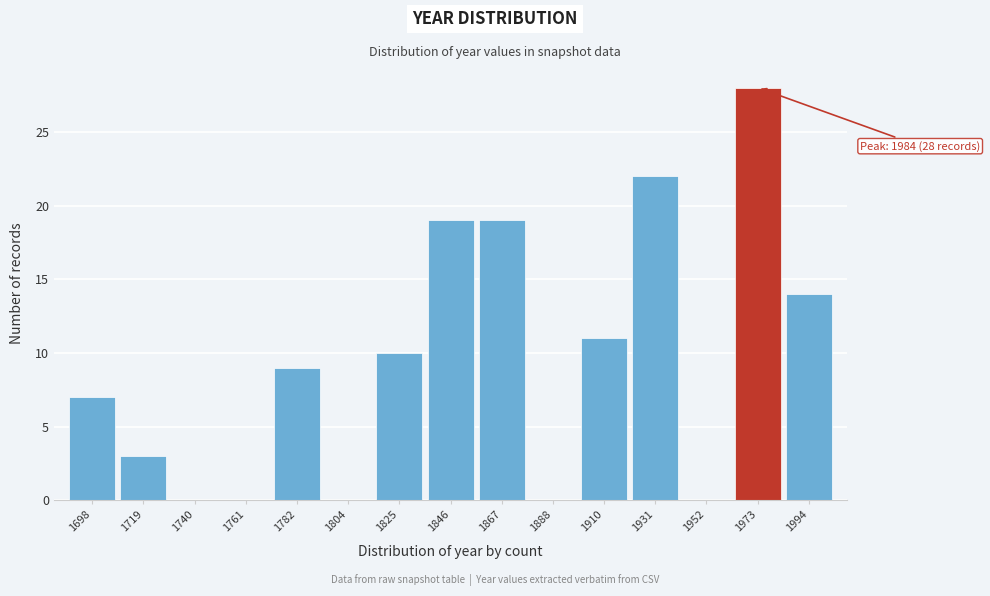

Reading right to left, list all the values displayed in this chart.

1994=14	1973=28	1952=0	1931=22	1910=11	1888=0	1867=19	1846=19	1825=10	1804=0	1782=9	1761=0	1740=0	1719=3	1698=7